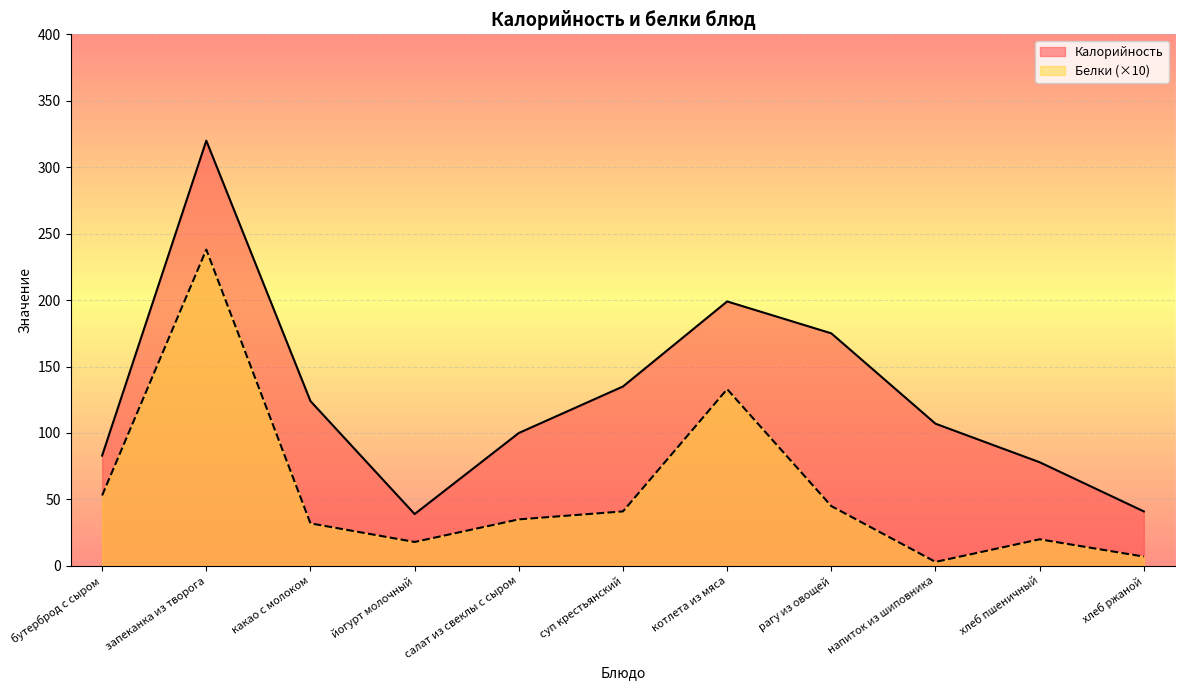

Which category has the lowest value across all series?

напиток из шиповника